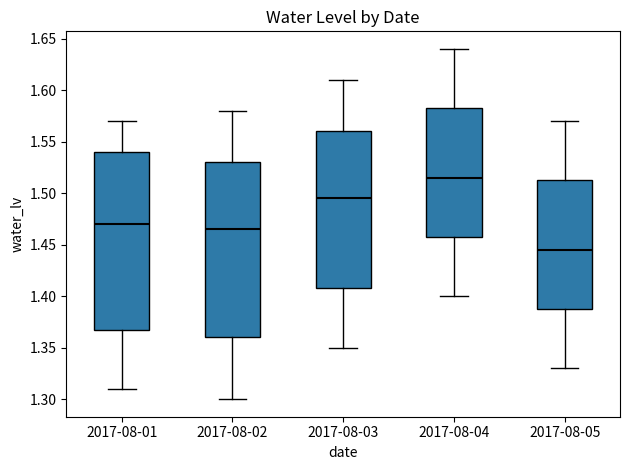

Reading left to right, read every box against the y-axis: the position of its median line, the range the box covers, and the ends of its whiskers. The values are not printed on the chart, so give them approximately, as read against the axis.

2017-08-01: median 1.470, box 1.370 to 1.540, whiskers 1.310 to 1.570
2017-08-02: median 1.465, box 1.360 to 1.530, whiskers 1.300 to 1.580
2017-08-03: median 1.495, box 1.410 to 1.560, whiskers 1.350 to 1.610
2017-08-04: median 1.515, box 1.460 to 1.585, whiskers 1.400 to 1.640
2017-08-05: median 1.445, box 1.390 to 1.515, whiskers 1.330 to 1.570